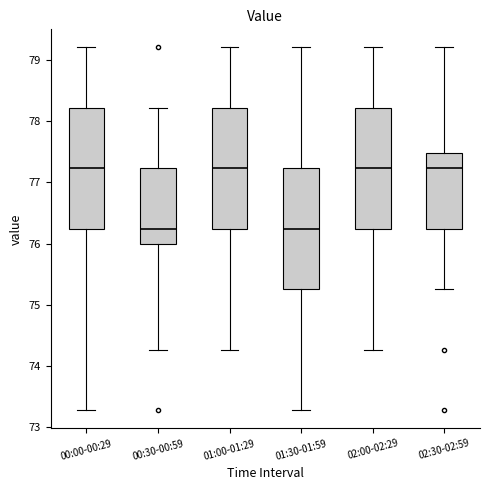

Reading left to right, transcribe this box plot: for each box, give where its median line is, the range the box spans, and where its two whiskers end, as read against the y-axis. The values are not printed on the chart, so give them approximately, as read against the axis.

00:00-00:29: median 77.2, box 76.2 to 78.2, whiskers 73.3 to 79.2
00:30-00:59: median 76.2, box 76.0 to 77.2, whiskers 74.3 to 78.2
01:00-01:29: median 77.2, box 76.2 to 78.2, whiskers 74.3 to 79.2
01:30-01:59: median 76.2, box 75.3 to 77.2, whiskers 73.3 to 79.2
02:00-02:29: median 77.2, box 76.2 to 78.2, whiskers 74.3 to 79.2
02:30-02:59: median 77.2, box 76.2 to 77.5, whiskers 75.3 to 79.2